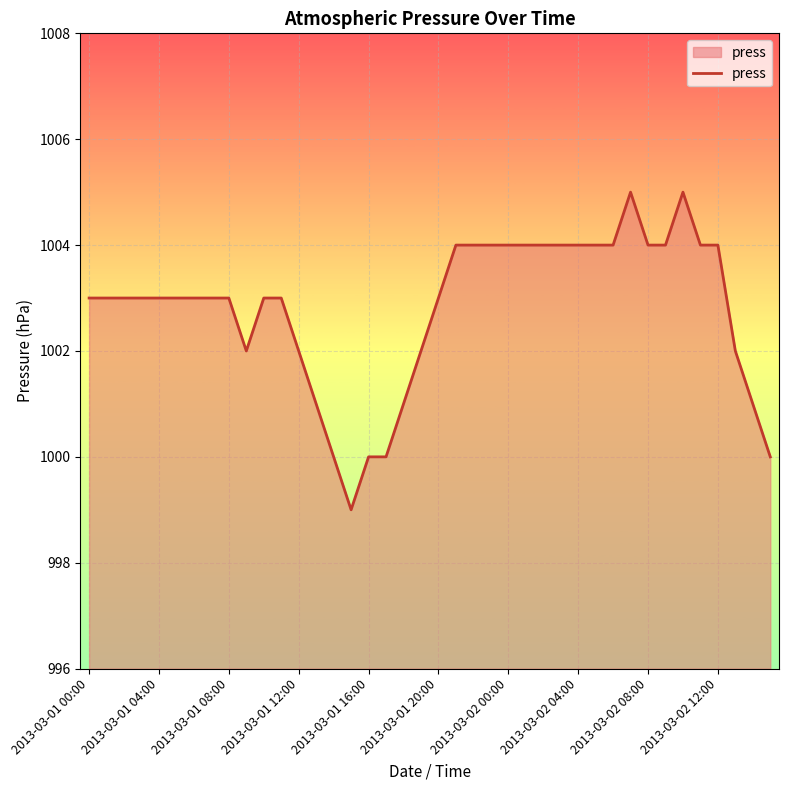

What is the minimum value shown in the chart?

999